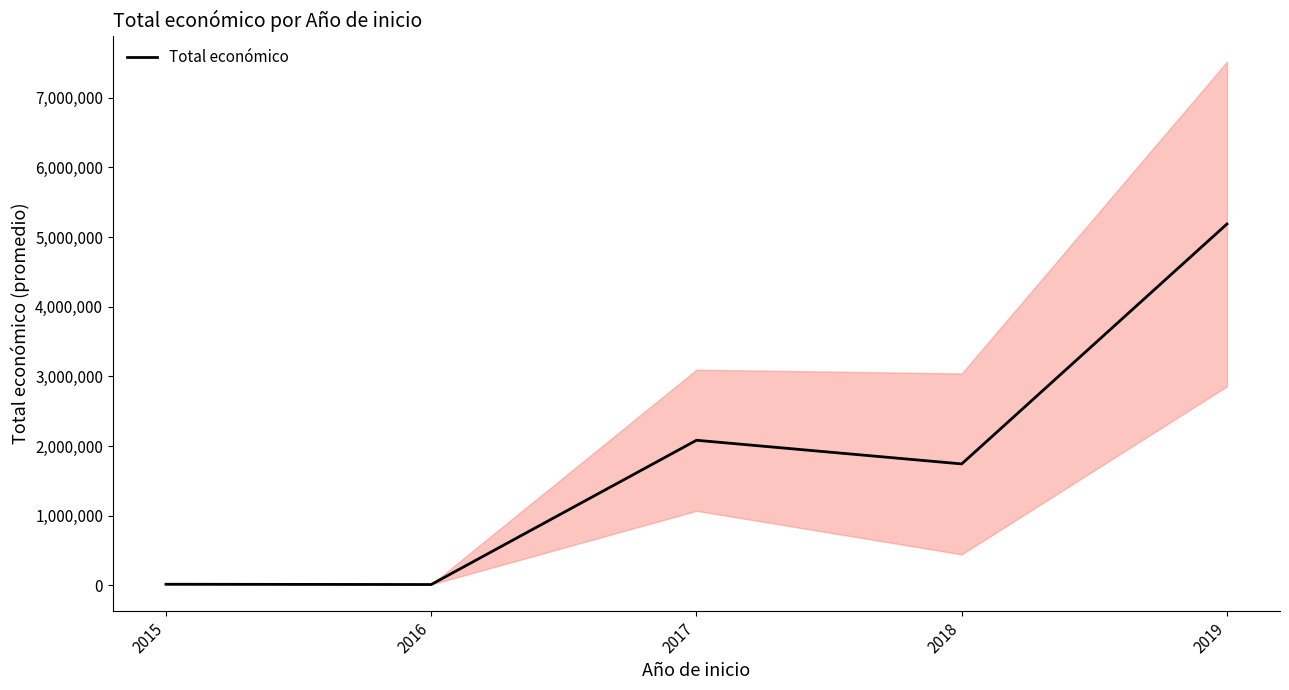

Where is the first local minimum?

2016